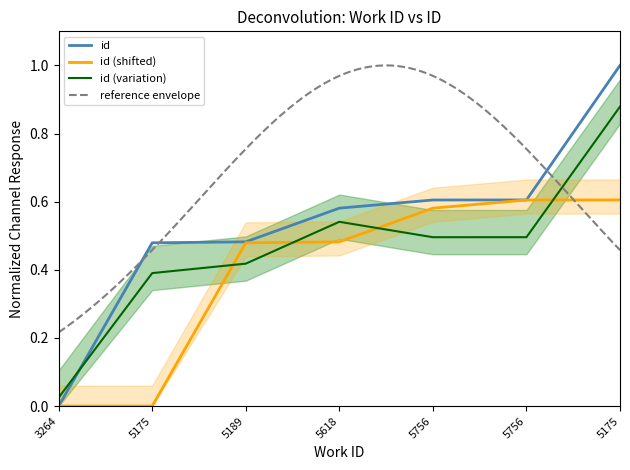

What is the difference between the values at 5175 and 3264?

0.5